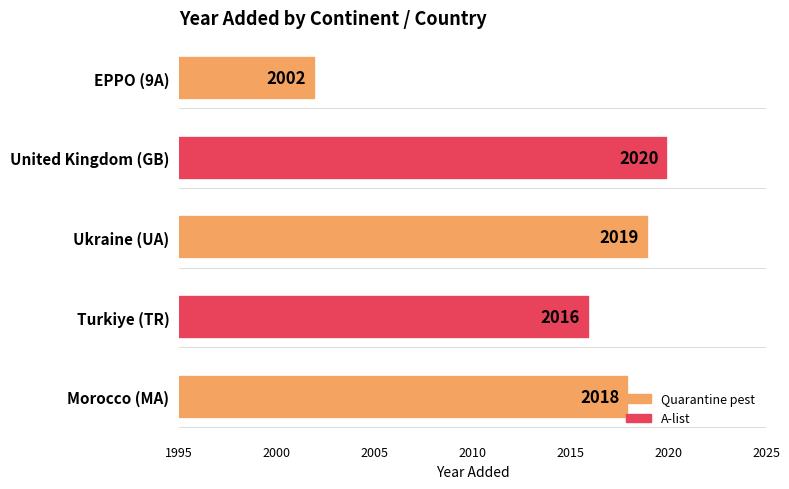

What is the approximate value at EPPO (9A)?

2002